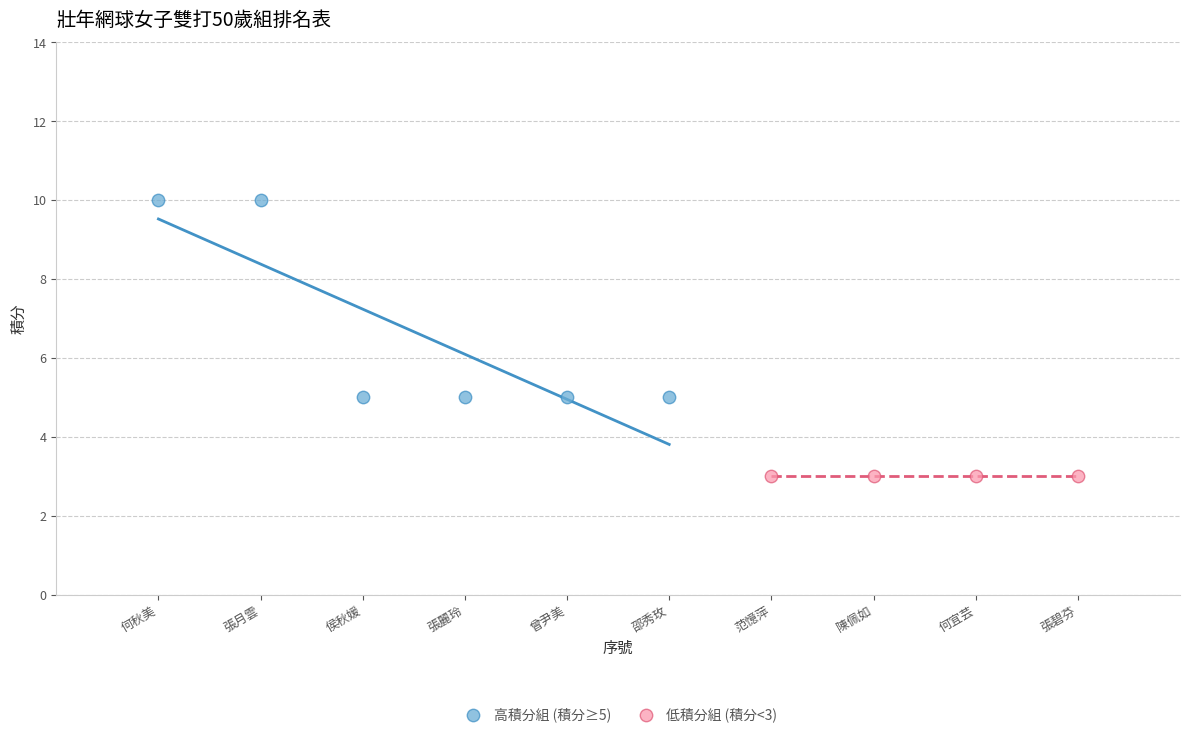

Which series reaches the maximum Y coordinate?

高積分組 (積分≥5)